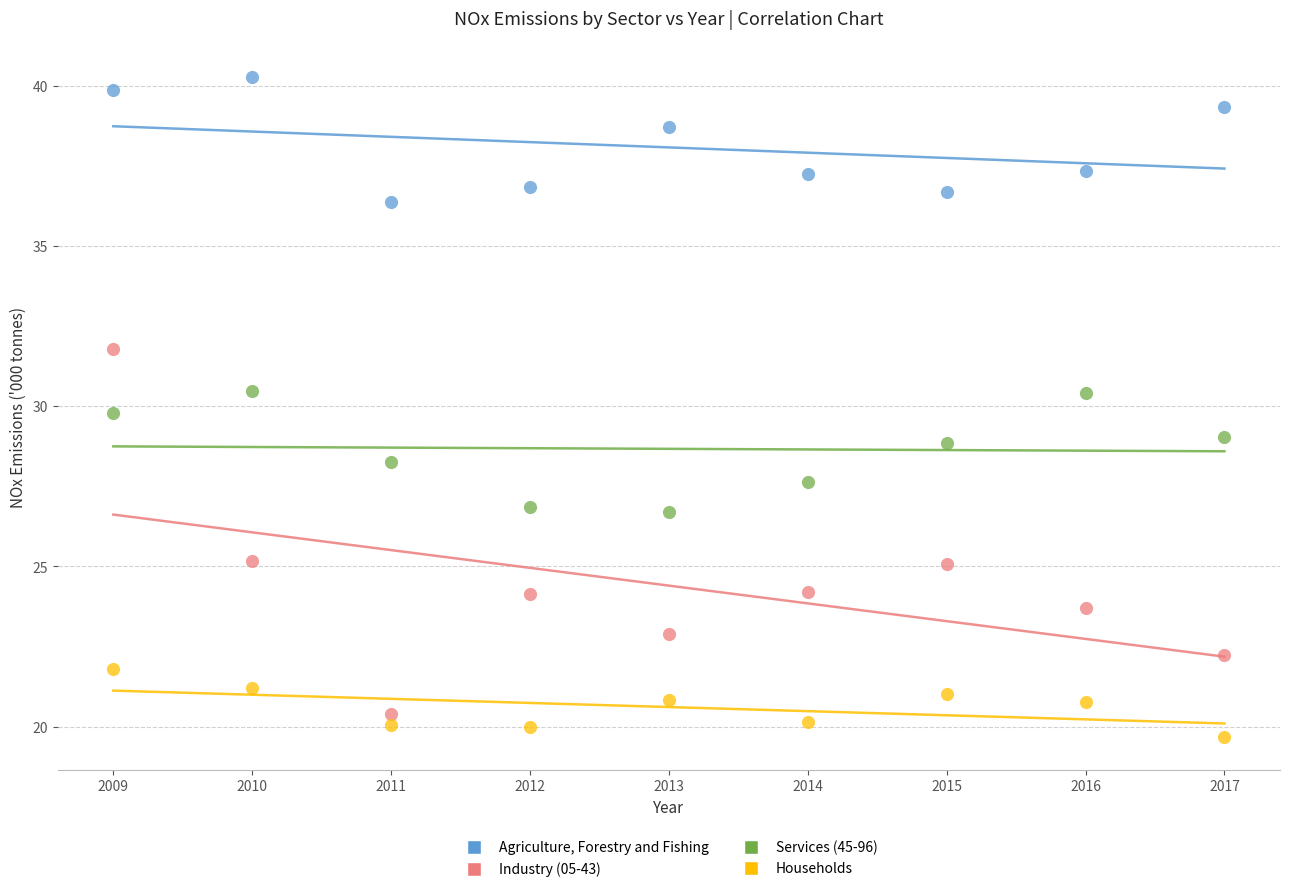

Which series has the widest spread of Y values?

Industry (05-43)